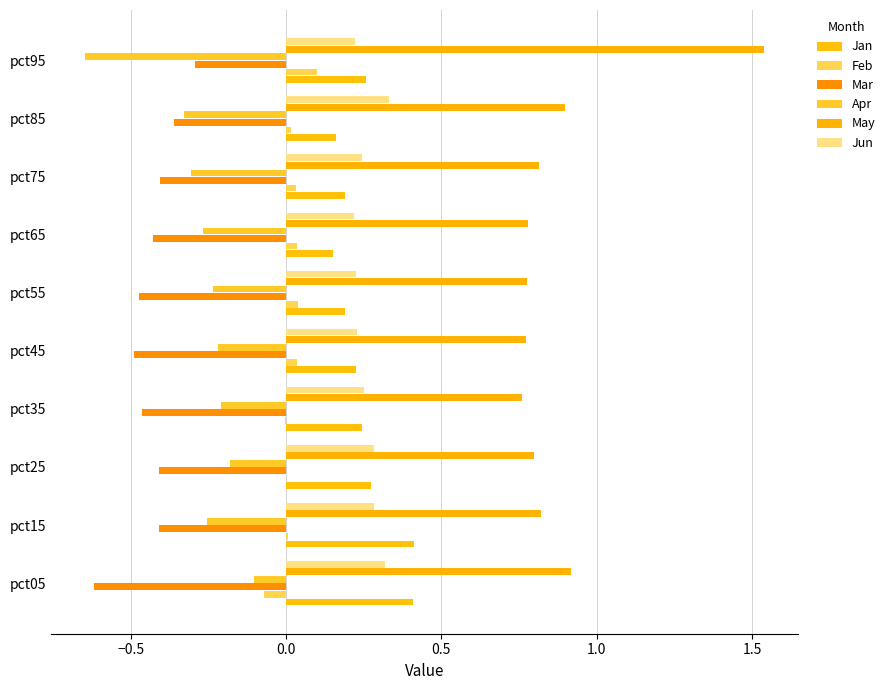

Count the number of categories in the chart.

10